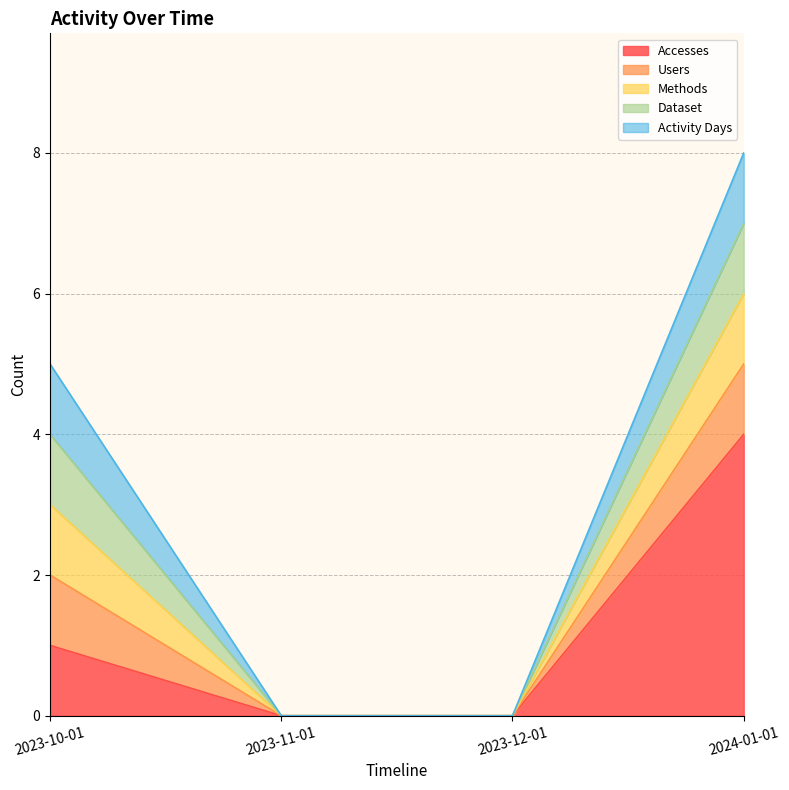

Reading right to left, what are all the values shown in this chart?

Accesses: 2024-01-01=4	2023-12-01=0	2023-11-01=0	2023-10-01=1
Users: 2024-01-01=1	2023-12-01=0	2023-11-01=0	2023-10-01=1
Methods: 2024-01-01=1	2023-12-01=0	2023-11-01=0	2023-10-01=1
Dataset: 2024-01-01=1	2023-12-01=0	2023-11-01=0	2023-10-01=1
Activity Days: 2024-01-01=1	2023-12-01=0	2023-11-01=0	2023-10-01=1